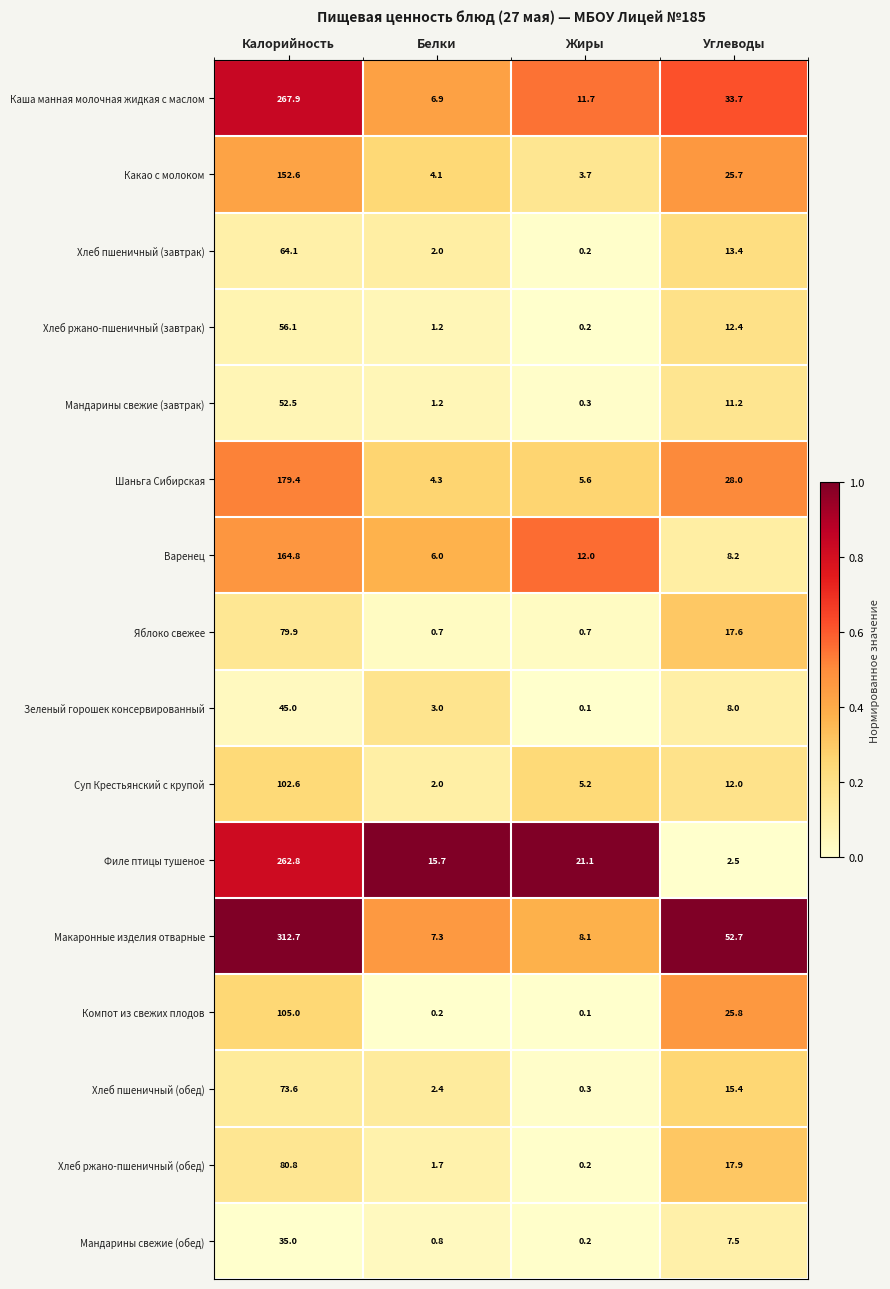

What is the average value of the Мандарины свежие (обед) series?

10.9